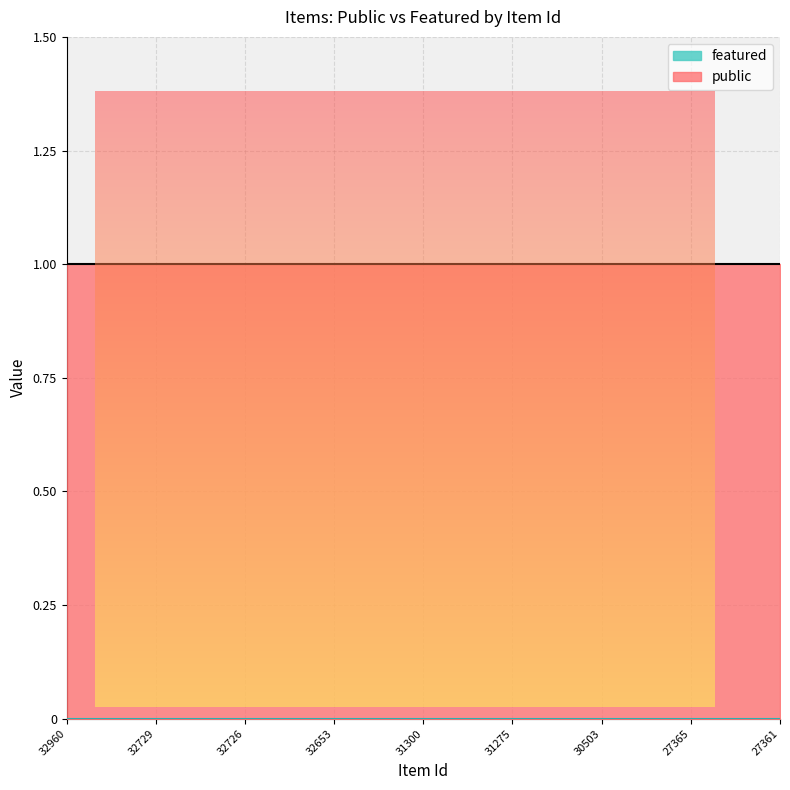

List the labels in order of featured value, largest first.

32960, 32890, 32761, 32729, 32728, 32727, 32726, 32724, 32723, 32653, 32652, 32631, 31300, 31299, 31298, 31275, 30541, 30504, 30503, 30501, 27410, 27365, 27364, 27362, 27361